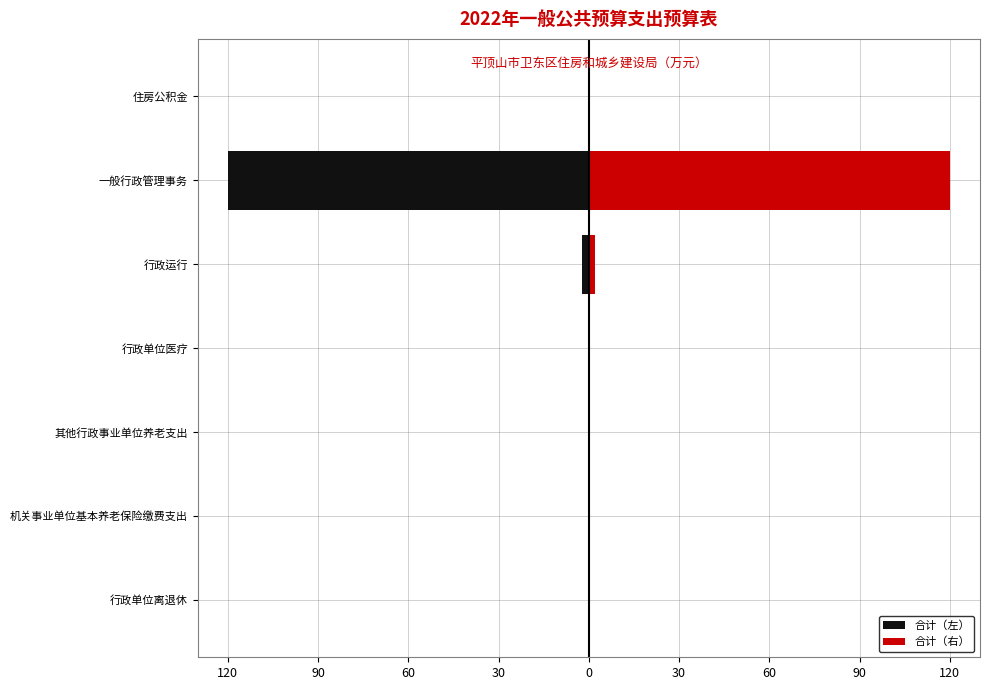

Is it true that 合计（右） equals 0.1 at 住房公积金?

False